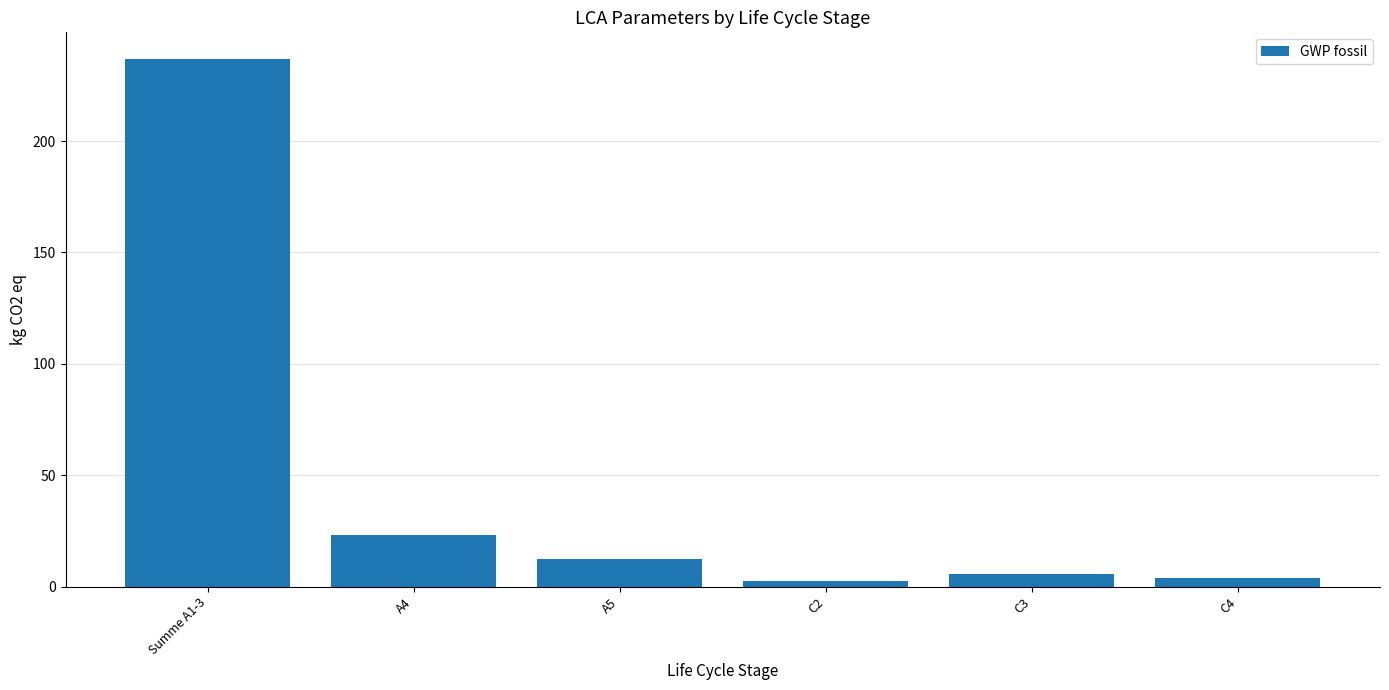

What is the greatest value displayed?

237.0